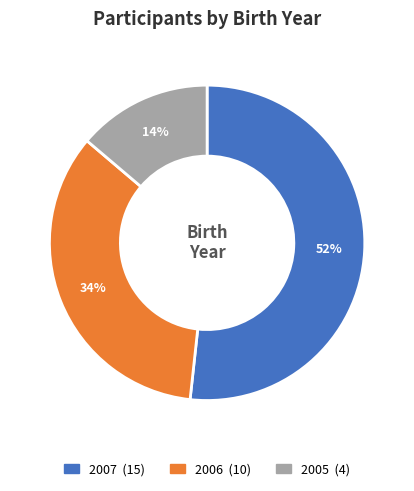

Between 2005 and 2007, which is larger?

2007